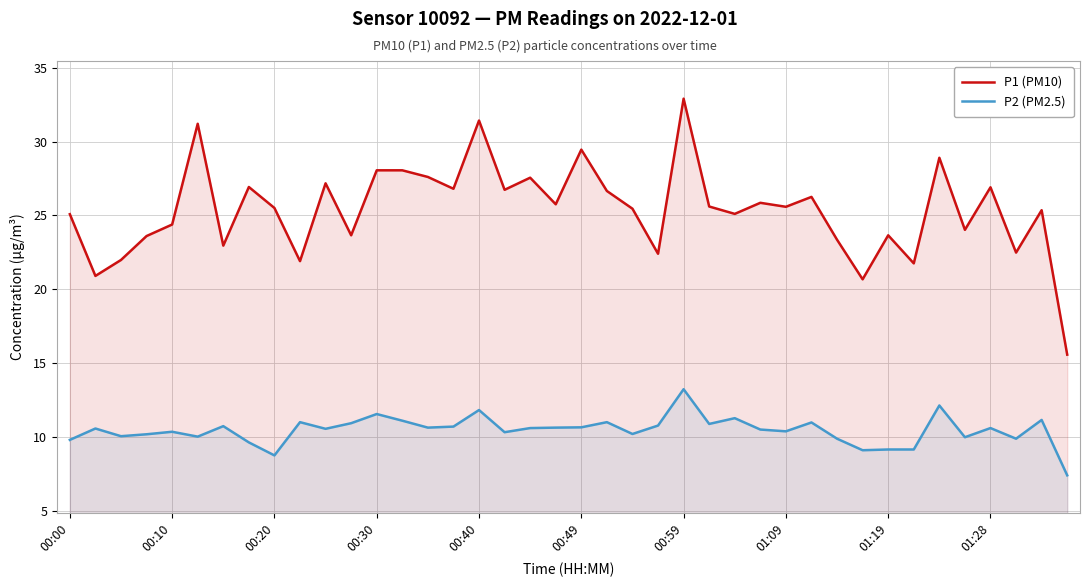

What is the approximate value of P2 (PM2.5) at 33?

9.2